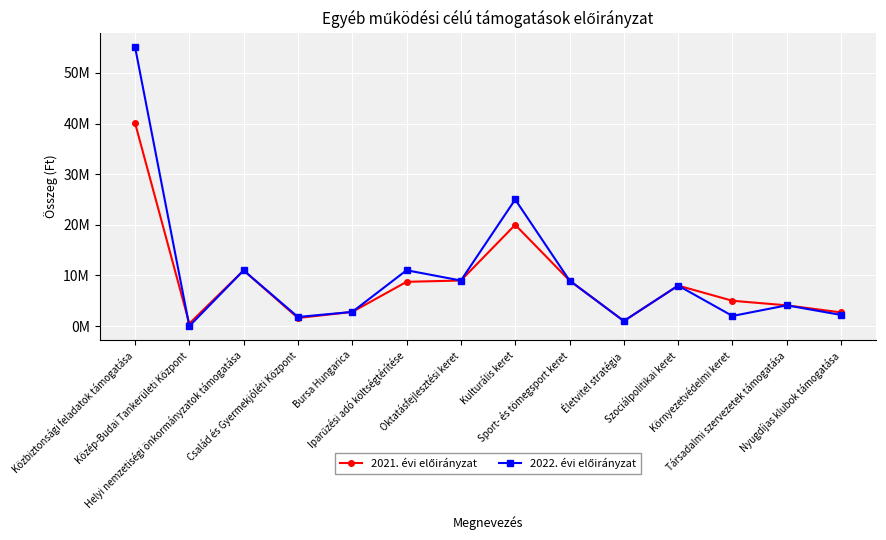

What is the total value across all series at Szociálpolitikai keret?

16000000